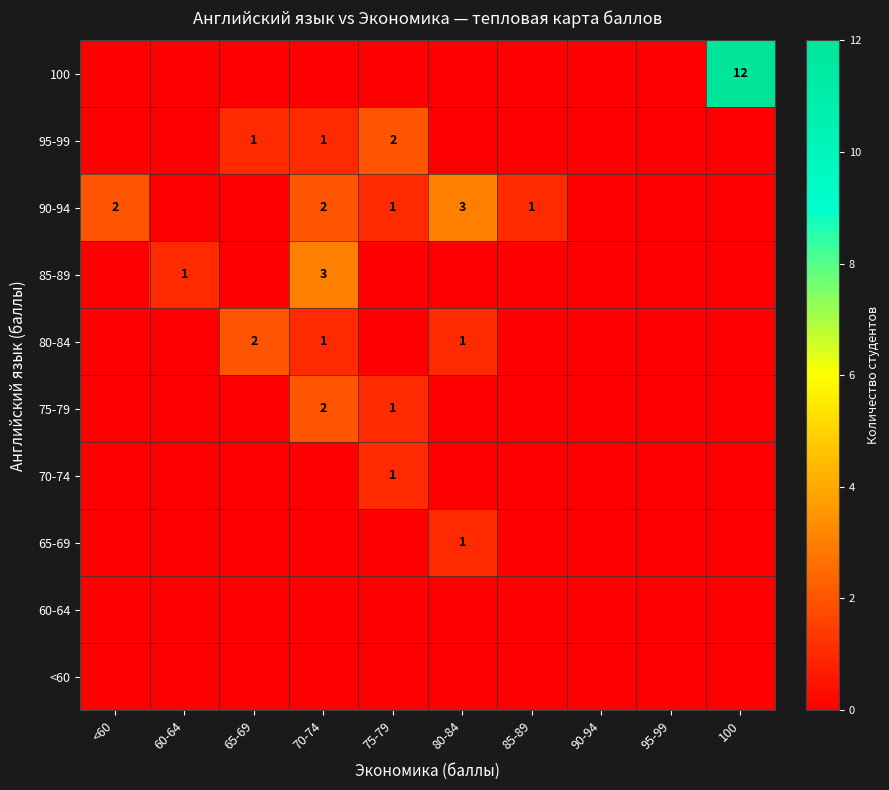

The 90-94 series shows 2 at 70-74. True or false?

True